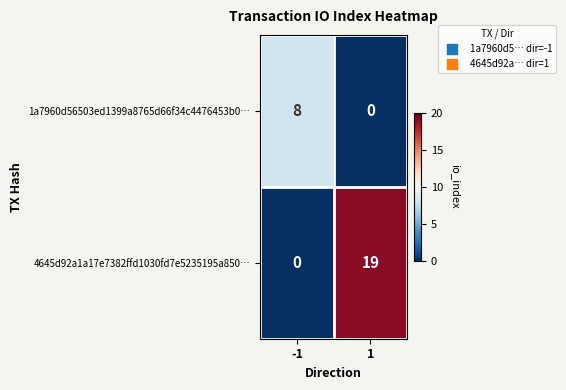

Which series changed the most between -1 and 1?

4645d92a1a17e7382ffd1030fd7e5235195a850…